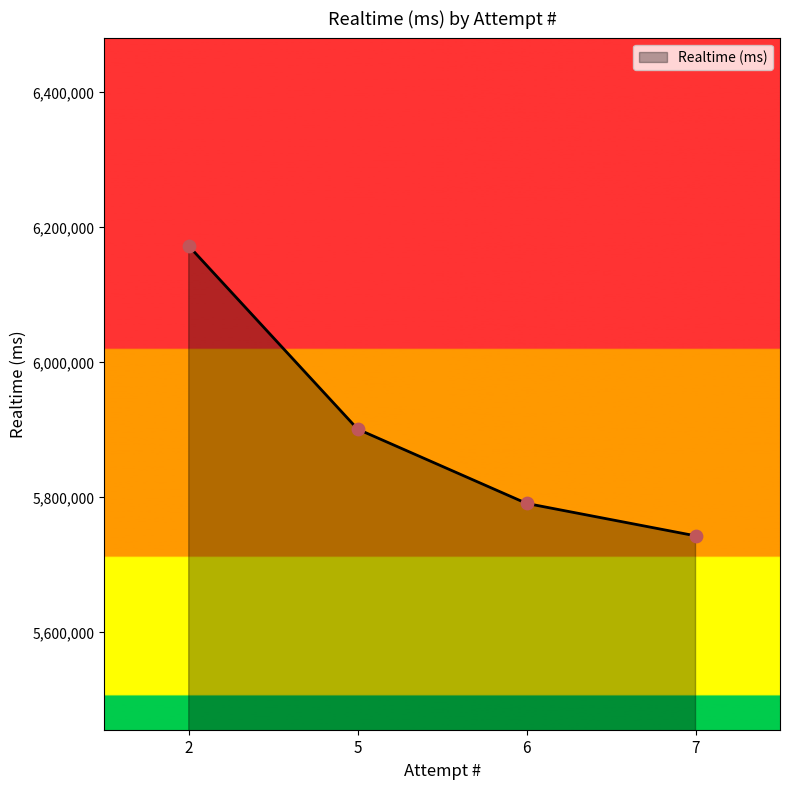

What is the change in value from 2 to 7?

-429208